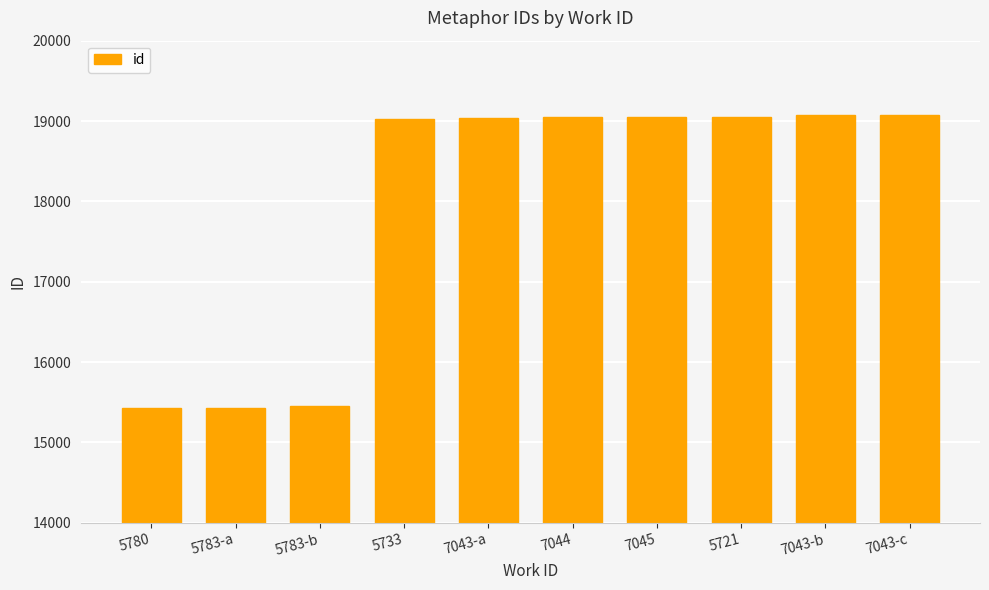

What is the greatest value displayed?

19080